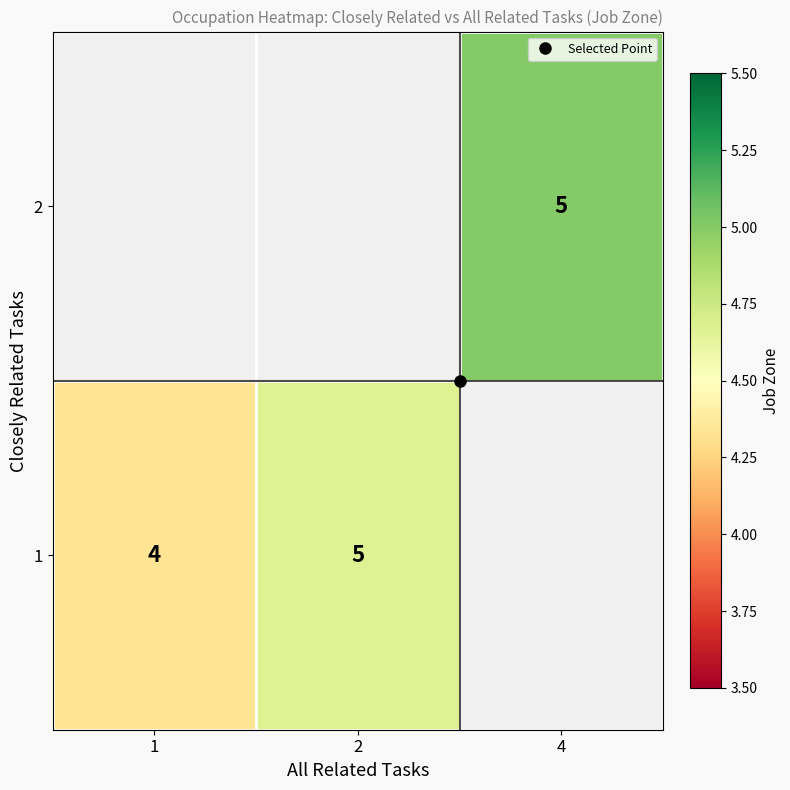

How many values in 2 are above zero?

1